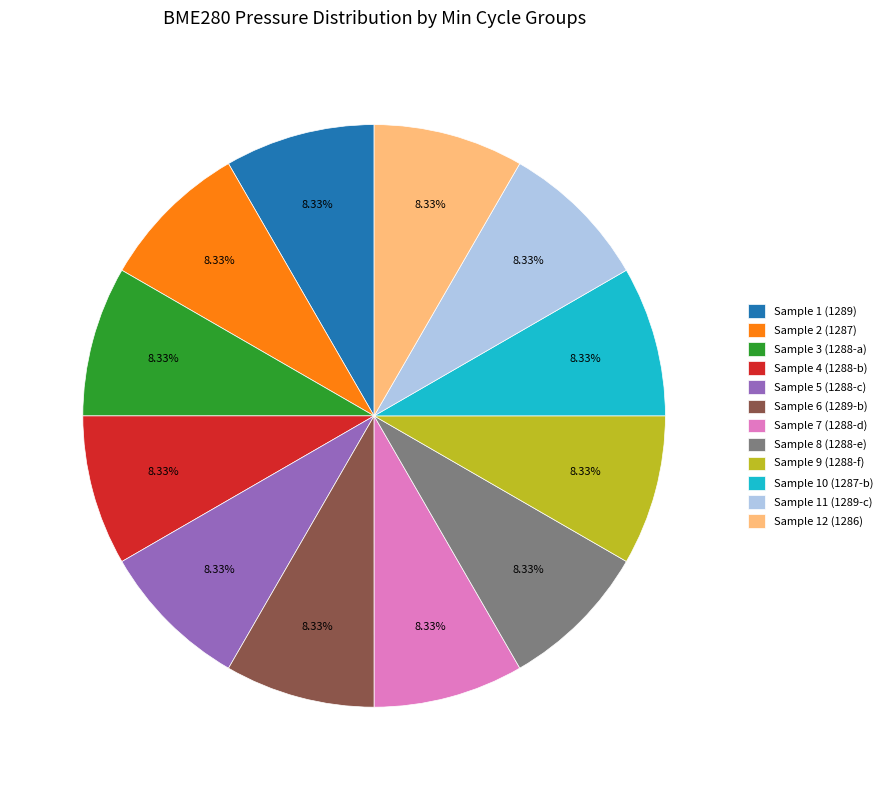

Do Sample 7 (1288-d) and Sample 2 (1287) together represent more than half of the pie?

No